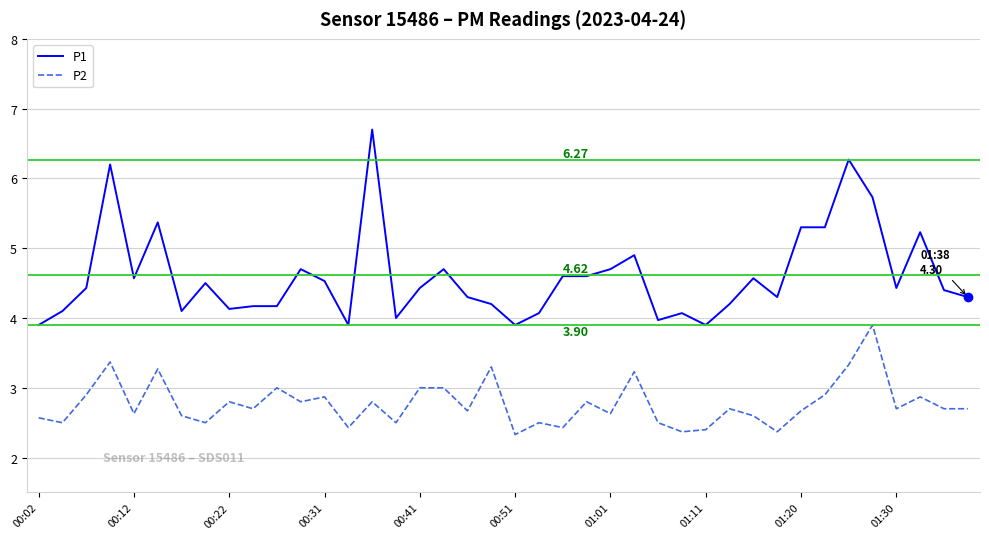

Which series has the widest spread of values?

P1